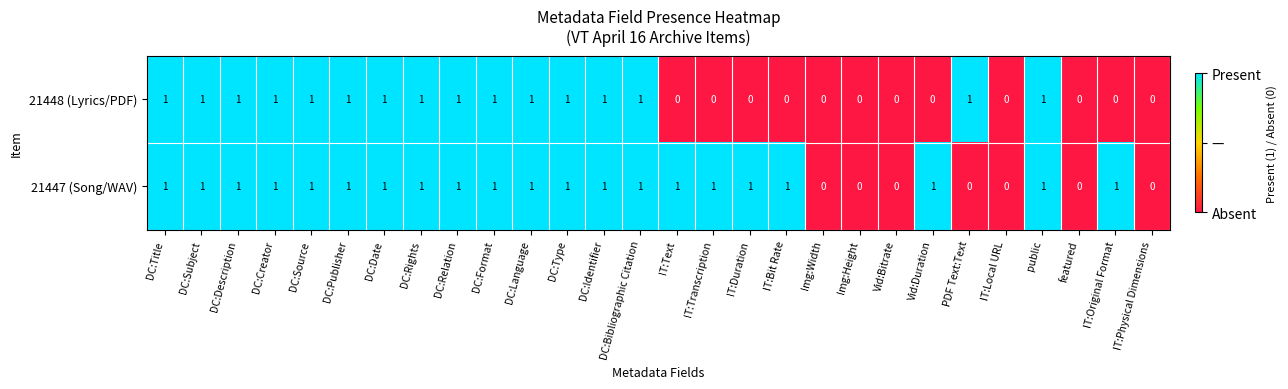

How many positive values does the 21448 (Lyrics/PDF) series have?

16